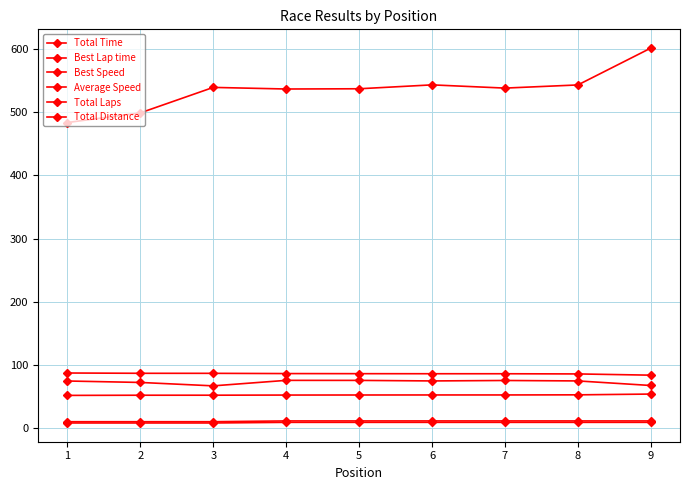

Is this an area chart (filled region under the line)?

No